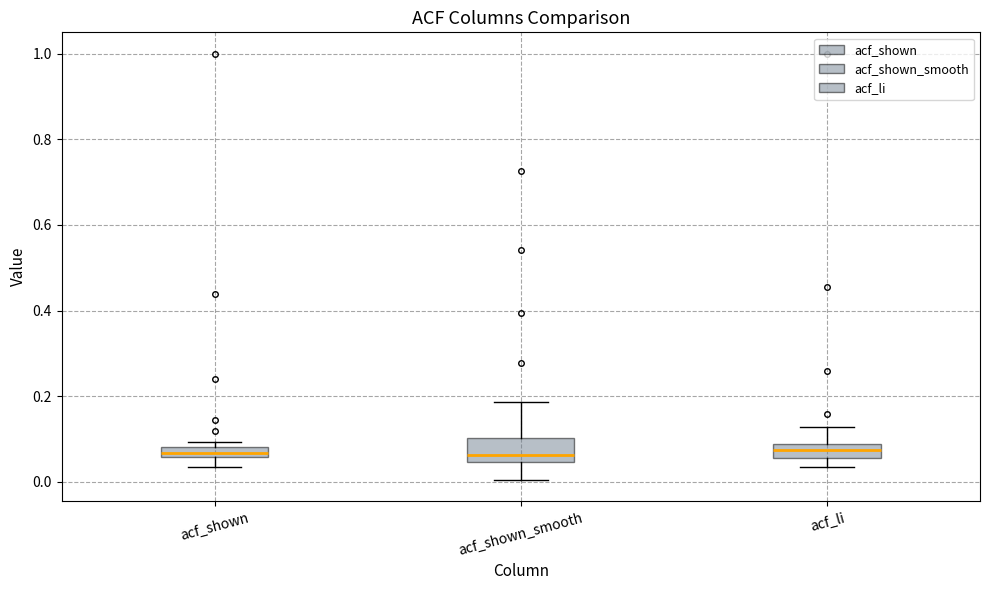

Which box is the tallest, from its lower edge to its upper edge?

acf_shown_smooth